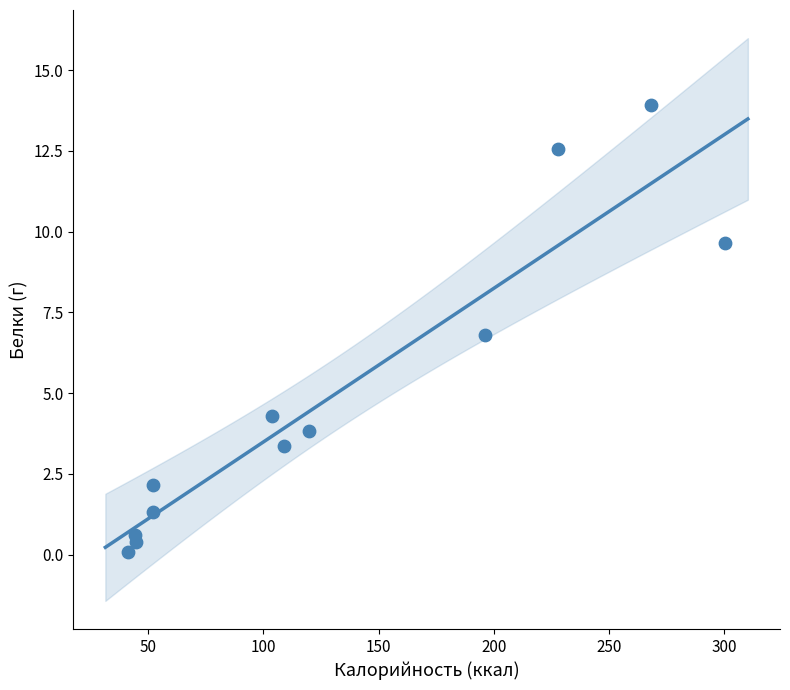

What Y value in the scatter plot is closest to 6?

6.8